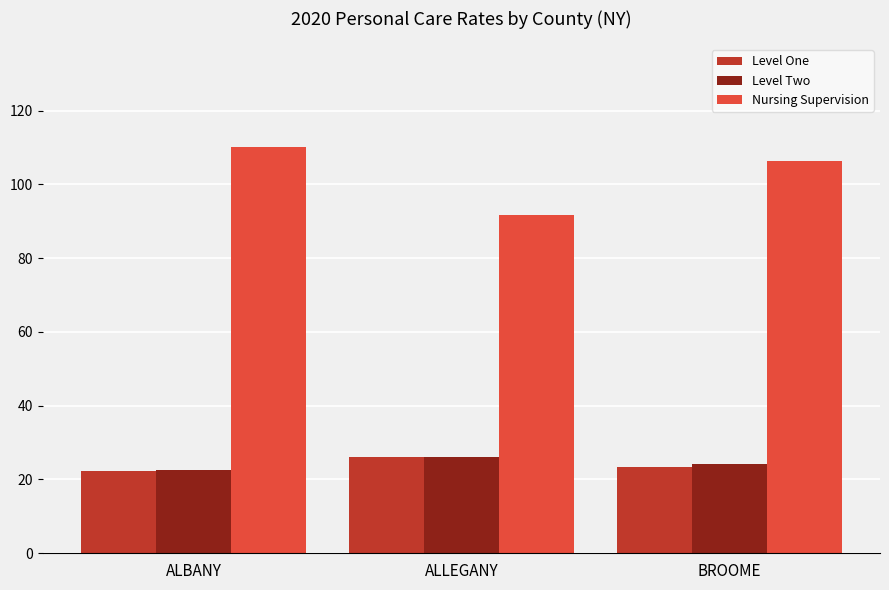

How many bars are there in each group?

3